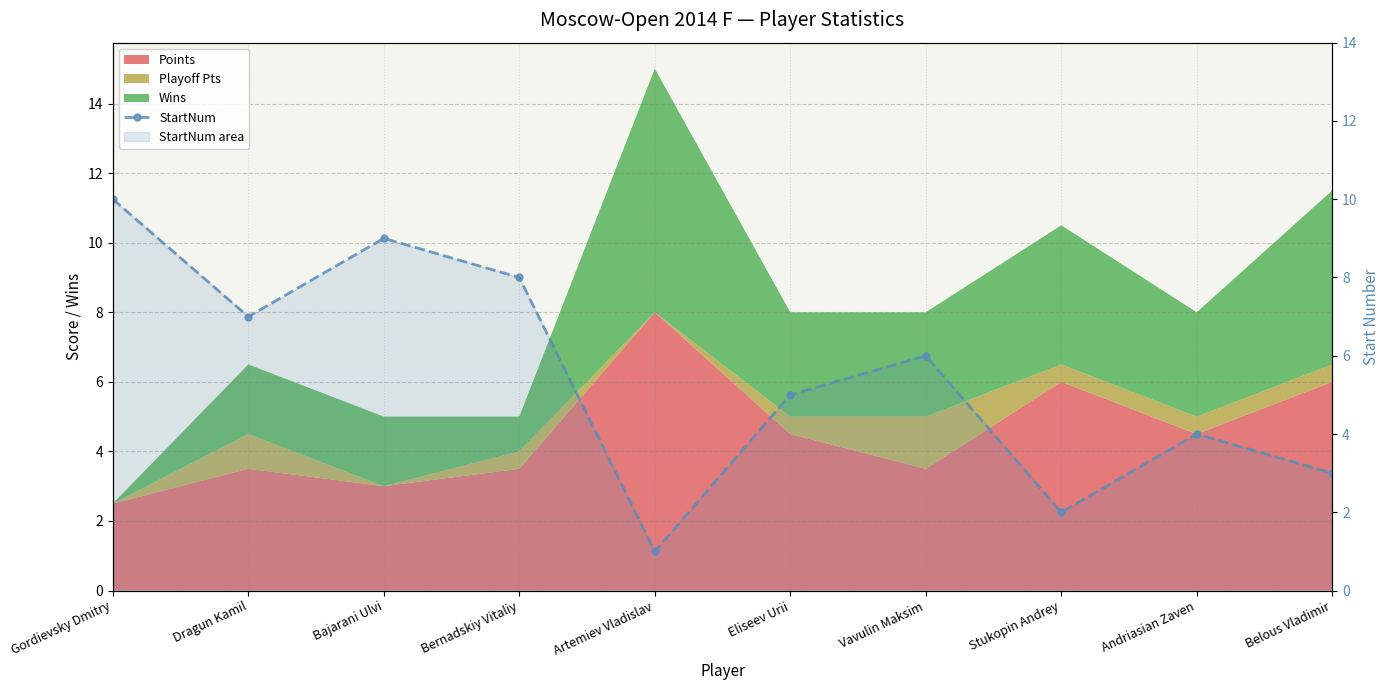

What is the minimum value shown in the chart?

1